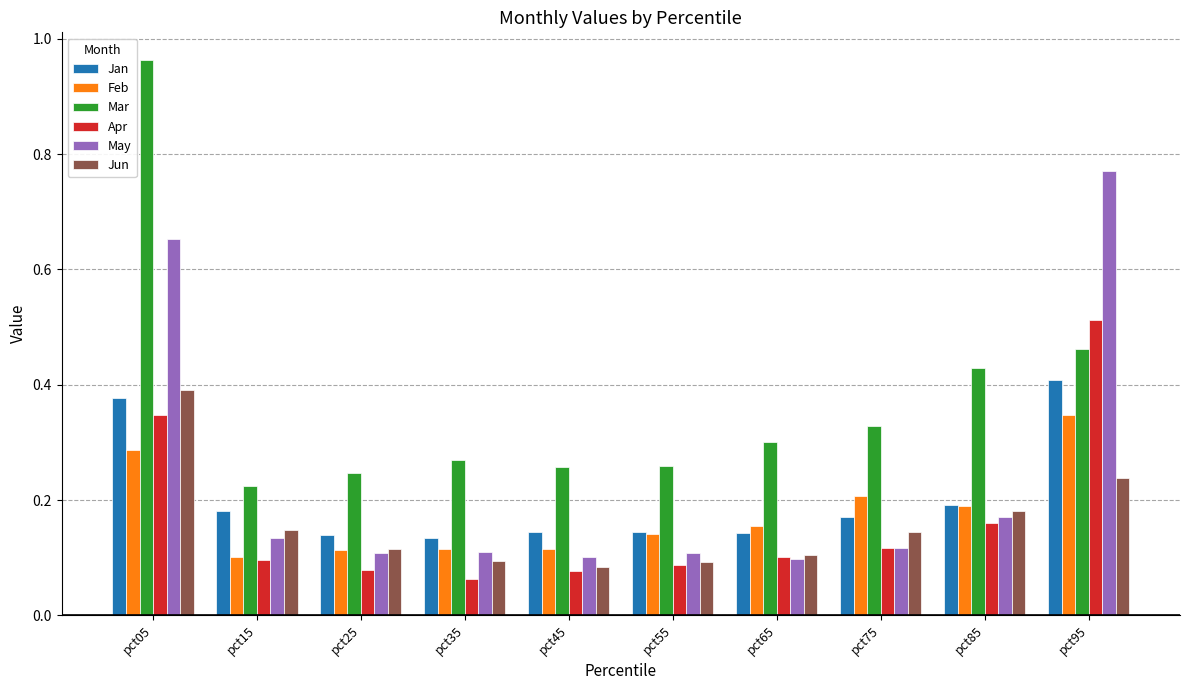

How many bars are there in total?

60